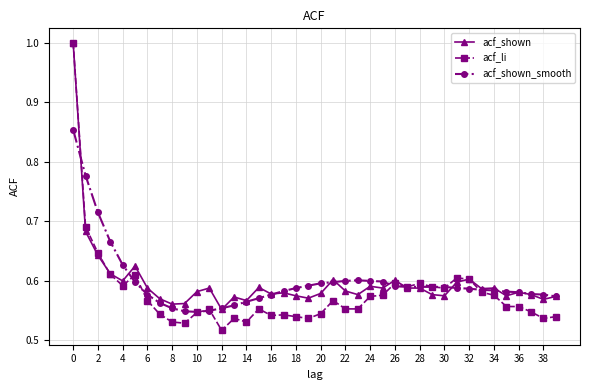

At how many categories does at least one series exceed 0?

40